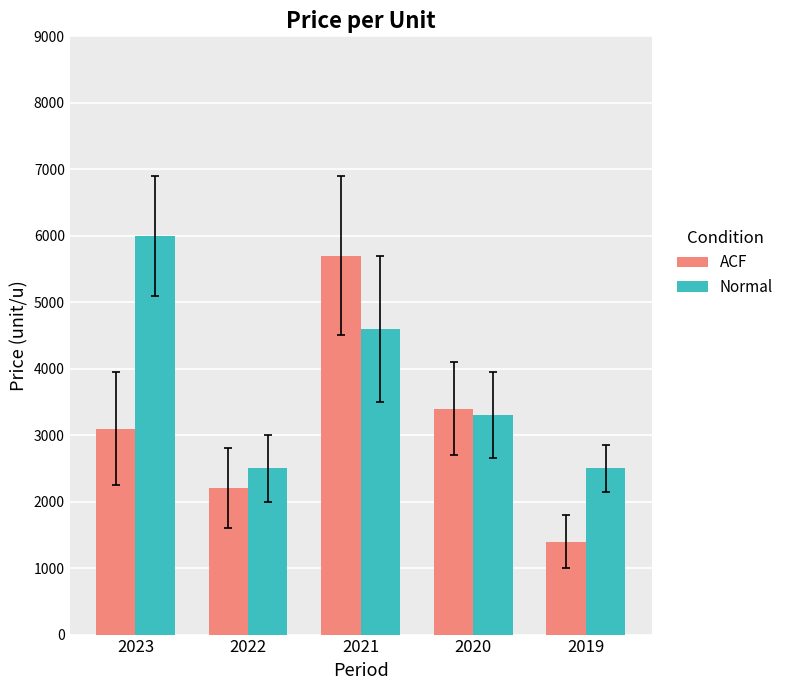

Is the value of ACF at 2023 greater than the value of Normal at 2022?

Yes